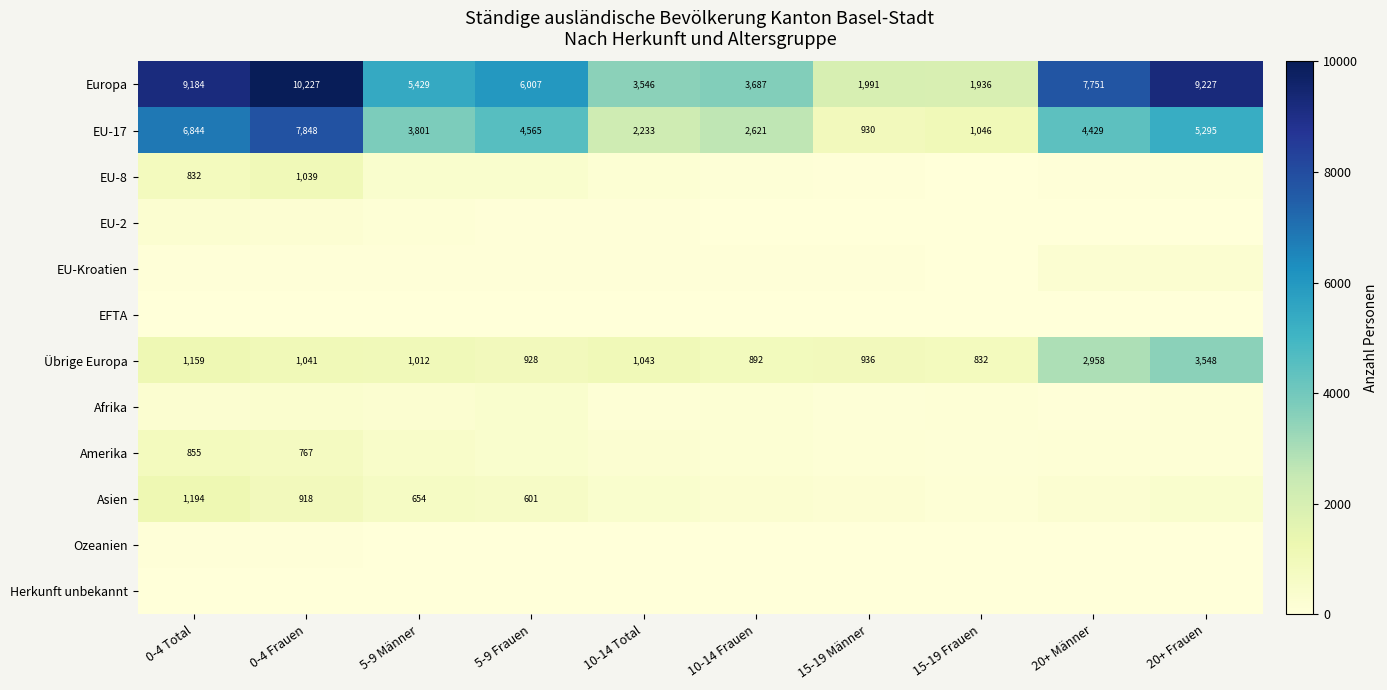

What is the difference between the maximum and minimum values in the Europa series?

8291